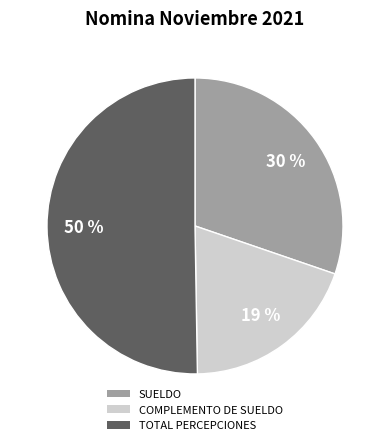

Count the number of slices in the pie.

3